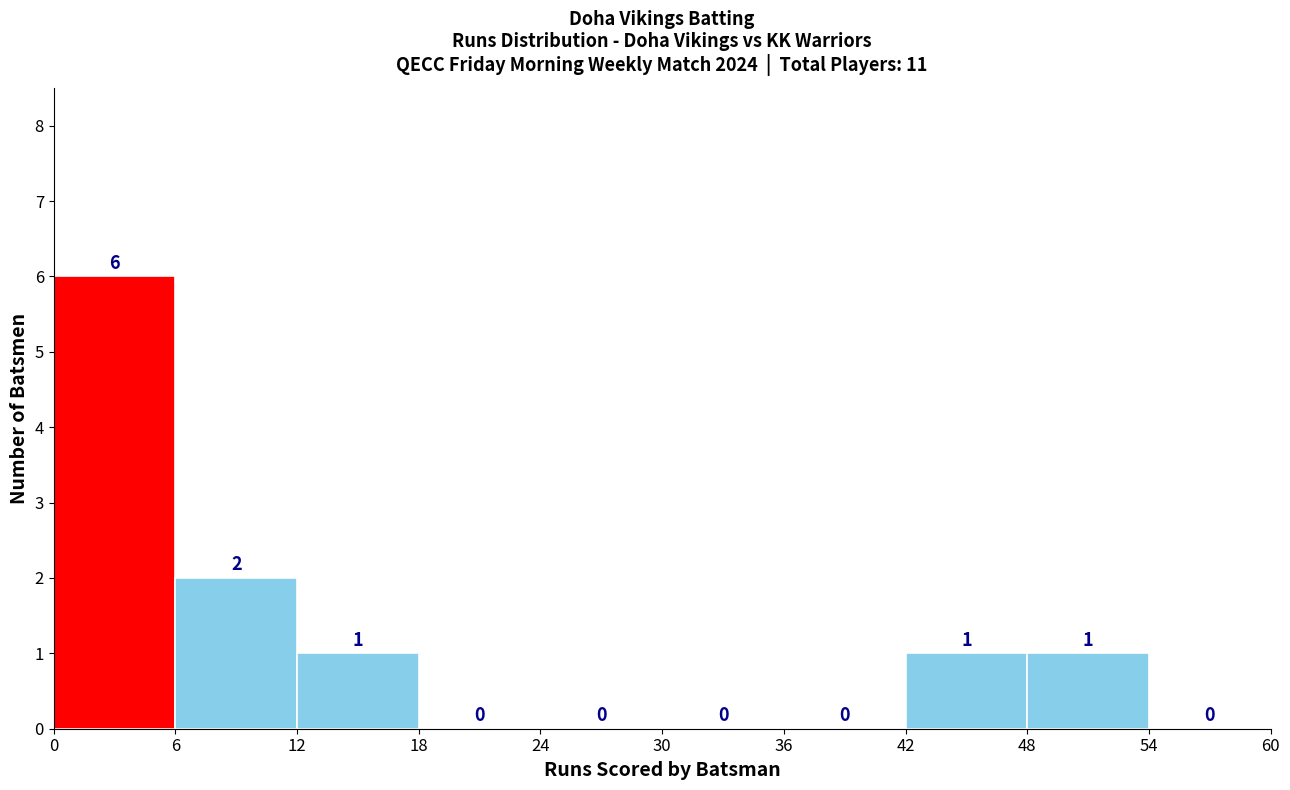

Reading left to right, list every bar in this chart as the range it spans on the x-axis followed by its height.

0 to 6: 6
6 to 12: 2
12 to 18: 1
18 to 24: 0
24 to 30: 0
30 to 36: 0
36 to 42: 0
42 to 48: 1
48 to 54: 1
54 to 60: 0